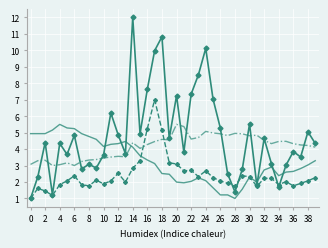

What is the greatest value displayed?

12.0